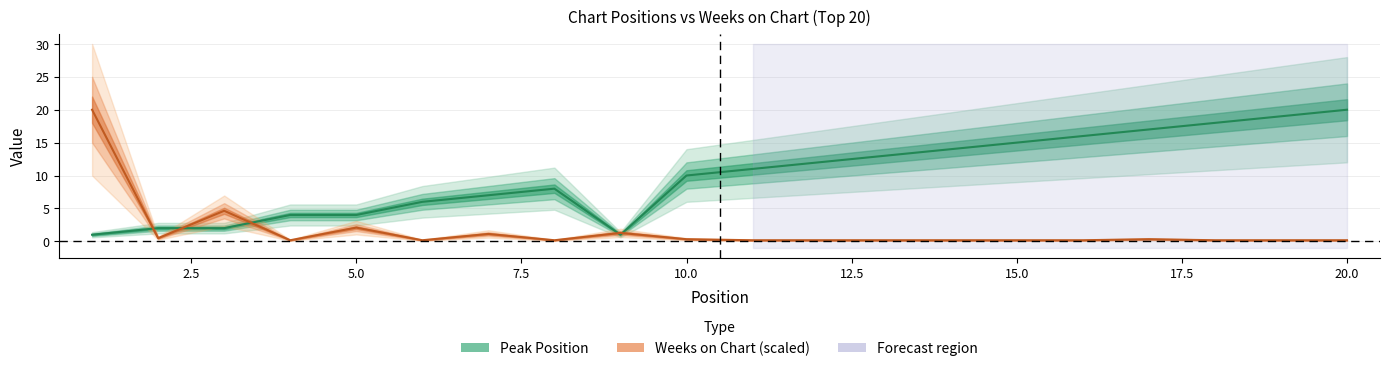

List the series in order of their peak value, highest first.

Peak Position, Weeks on Chart